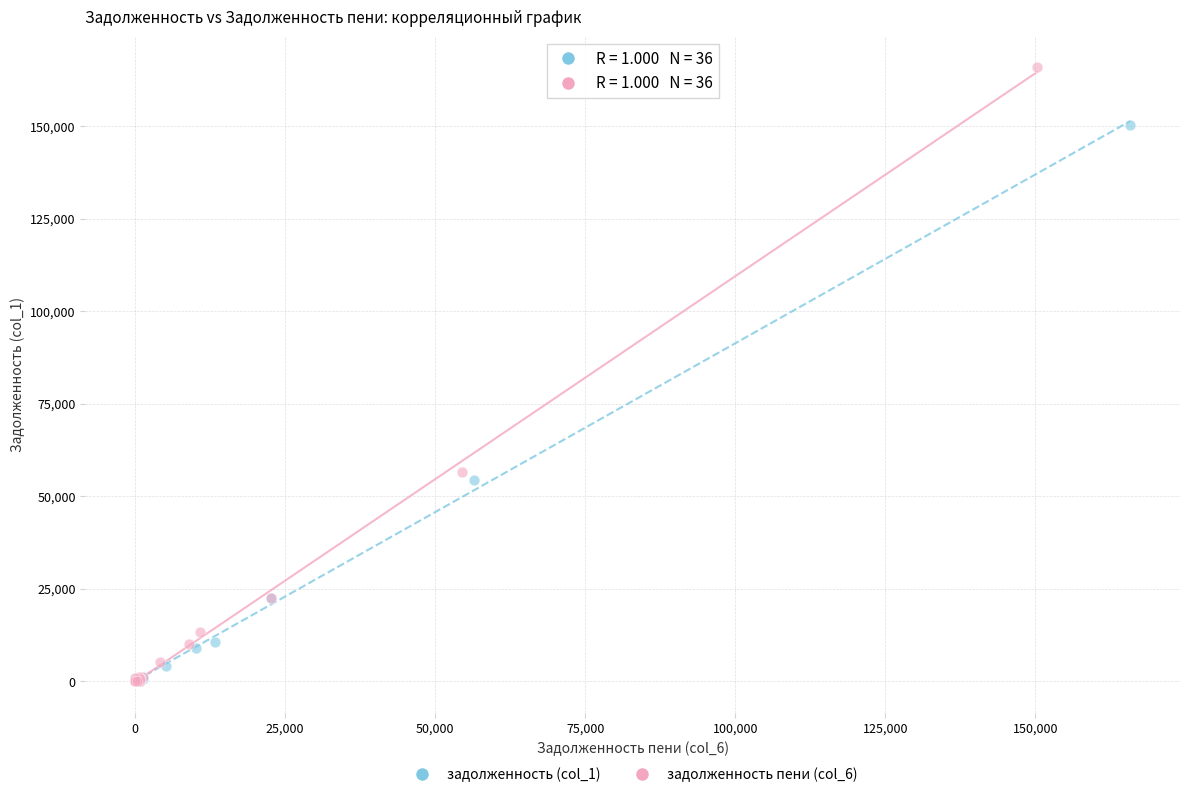

Which series reaches the maximum Y coordinate?

задолженность пени (col_6)